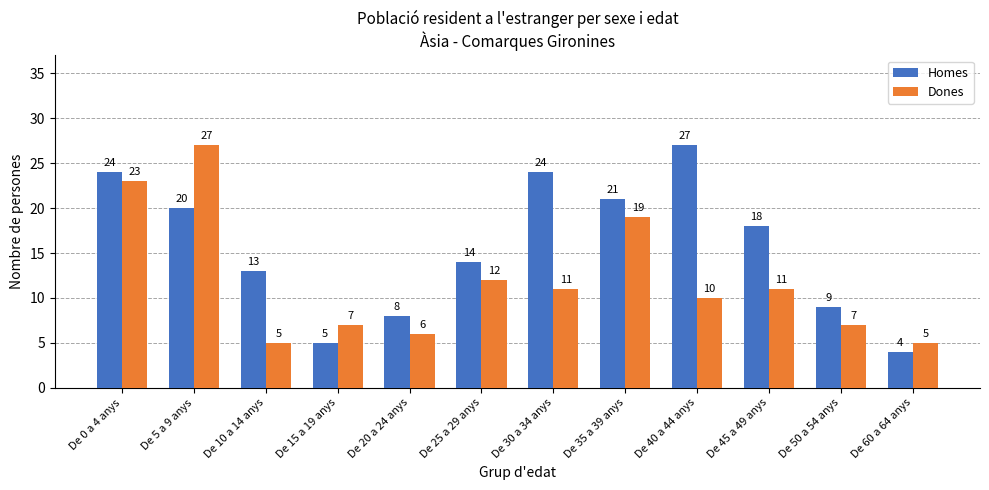

Is it true that Dones equals 6 at De 20 a 24 anys?

True